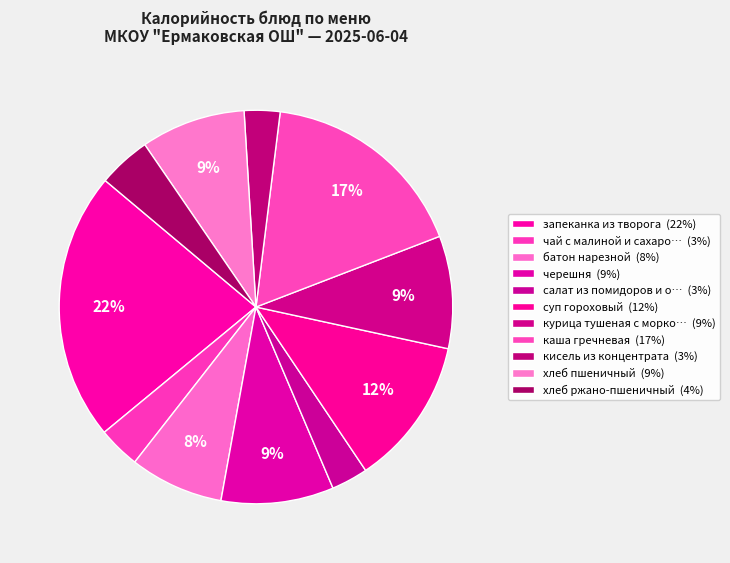

Which category has the biggest portion of the pie?

запеканка из творога